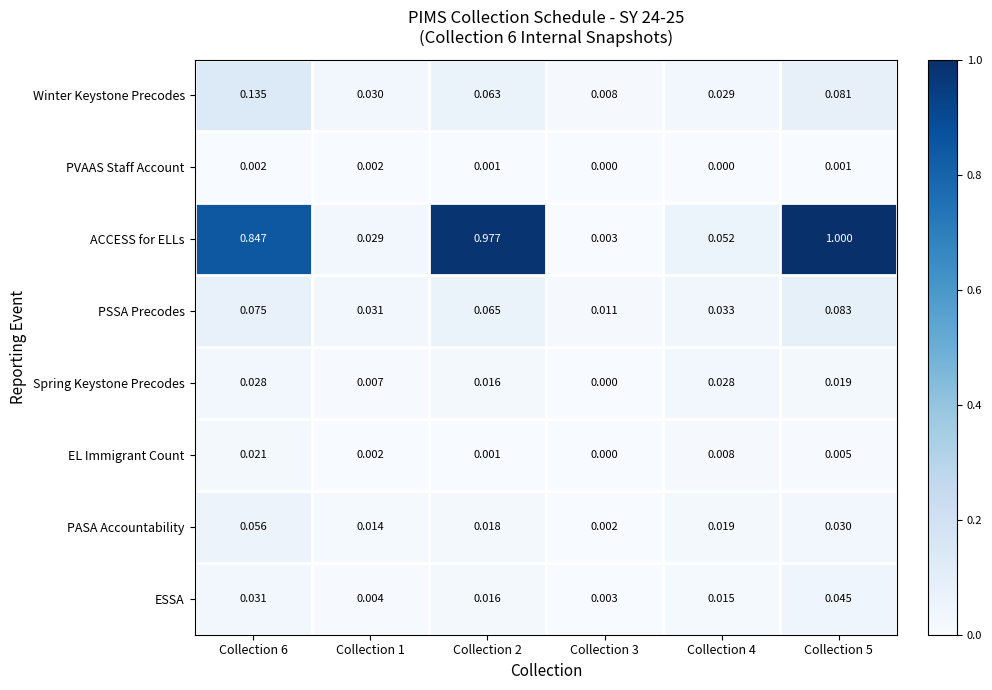

List the series in order of their peak value, lowest first.

PVAAS Staff Account, EL Immigrant Count, Spring Keystone Precodes, ESSA, PASA Accountability, PSSA Precodes, Winter Keystone Precodes, ACCESS for ELLs